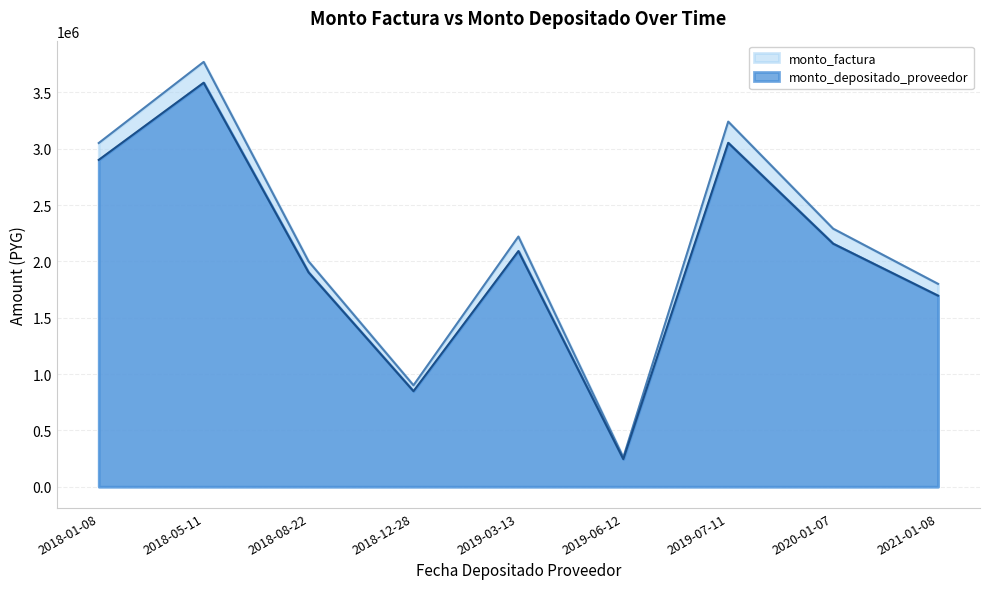

Reading left to right, extract all data points from this chart.

monto_factura: 2018-01-08=3050000	2018-05-11=3770000	2018-08-22=2000000	2018-12-28=900000	2019-03-13=2220000	2019-06-12=260000	2019-07-11=3240000	2020-01-07=2290000	2021-01-08=1800000
monto_depositado_proveedor: 2018-01-08=2900495	2018-05-11=3585201	2018-08-22=1901965	2018-12-28=847735	2019-03-13=2091079	2019-06-12=244901	2019-07-11=3051844	2020-01-07=2157013	2021-01-08=1695469